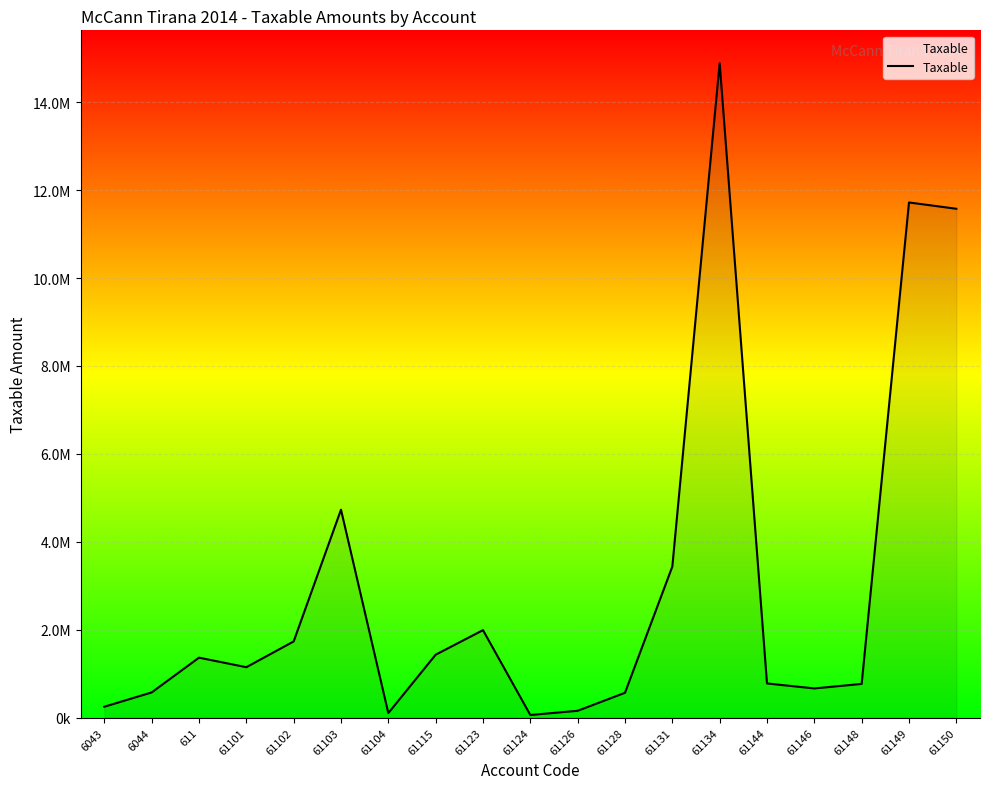

Reading right to left, extract all data points from this chart.

11574631.1	11717876.6	769080.9	666085.5	779642.1	14887859.8	3437988.5	567460.5	157990.0	61813.2	1991862.2	1433753.2	105900.0	4731146.9	1735151.5	1149043.7	1366068.5	575296.9	250227.1